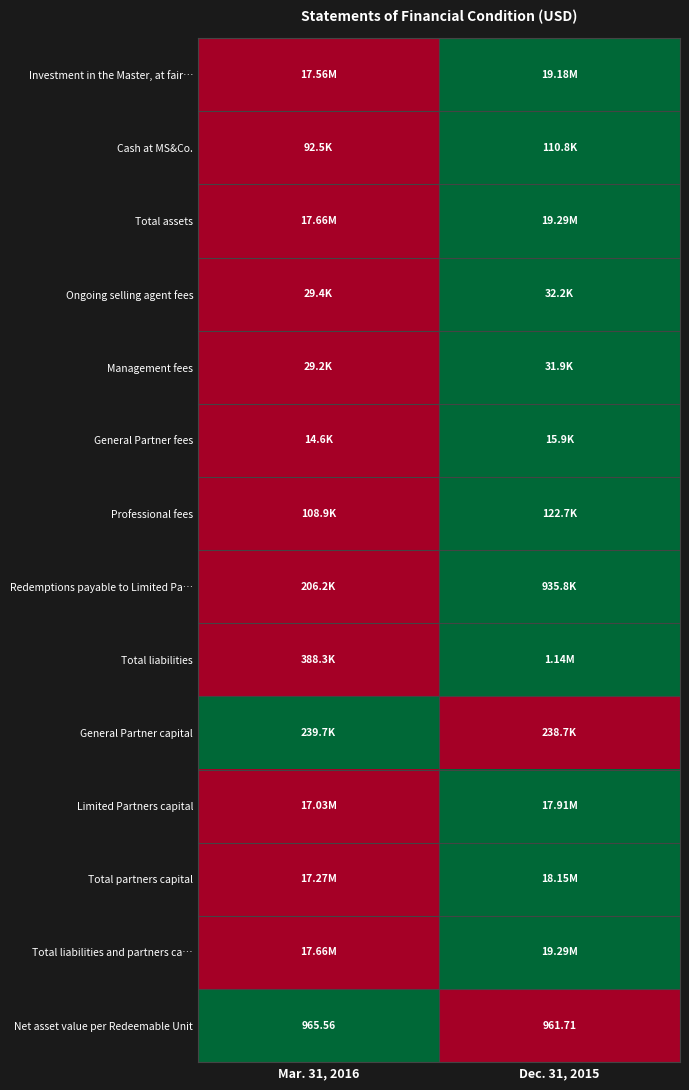

At which label is Redemptions payable to Limited Pa… closest to 0?

Mar. 31, 2016